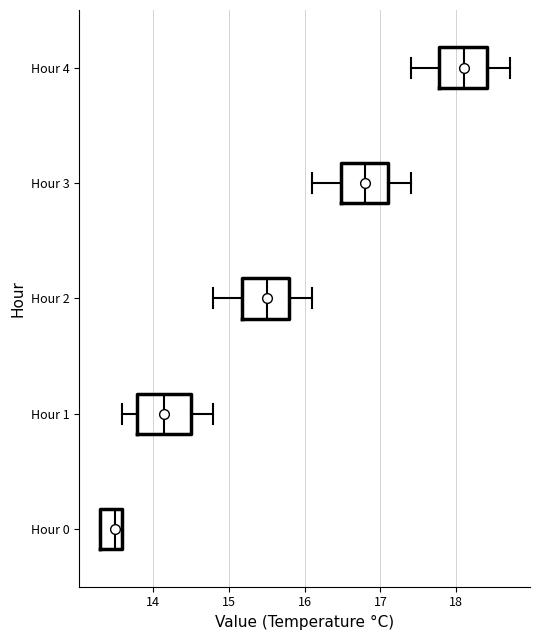

Which box has the furthest to the left median line?

Hour 0